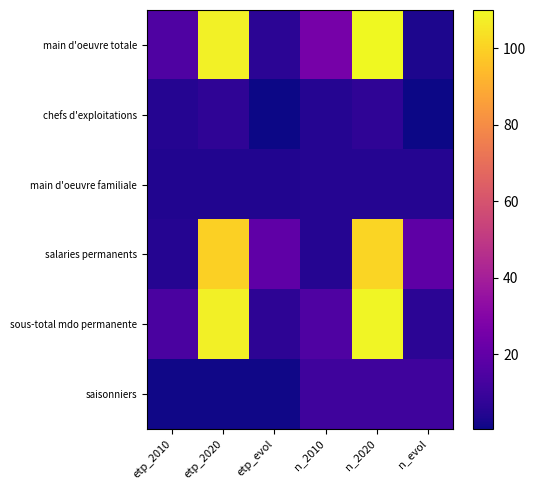

Reading right to left, extract all data points from this chart.

main d'oeuvre totale: n_evol=3.2	n_2020=110.0	n_2010=26.0	etp_evol=6.2	etp_2020=108.2	etp_2010=15.0
chefs d'exploitations: n_evol=0.4	n_2020=7.0	n_2010=5.0	etp_evol=0.4	etp_2020=7.0	etp_2010=5.0
main d'oeuvre familiale: n_evol=5.0	n_2020=5.0	n_2010=5.0	etp_evol=4.0	etp_2020=4.0	etp_2010=4.0
salaries permanents: n_evol=19.2	n_2020=101.0	n_2010=5.0	etp_evol=19.4	etp_2020=99.6	etp_2010=4.9
sous-total mdo permanente: n_evol=6.3	n_2020=109.0	n_2010=15.0	etp_evol=6.8	etp_2020=107.6	etp_2010=13.9
saisonniers: n_evol=11.0	n_2020=11.0	n_2010=11.0	etp_evol=1.1	etp_2020=1.1	etp_2010=1.1